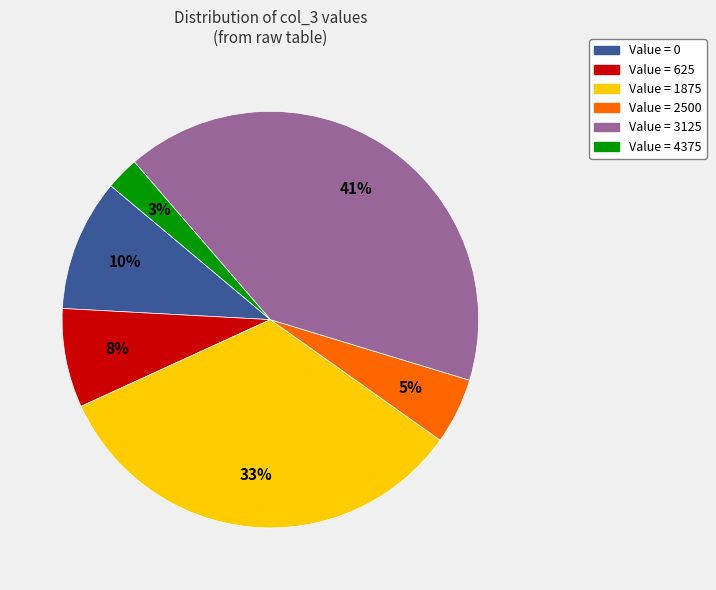

What is the largest slice in the pie chart?

Value = 3125